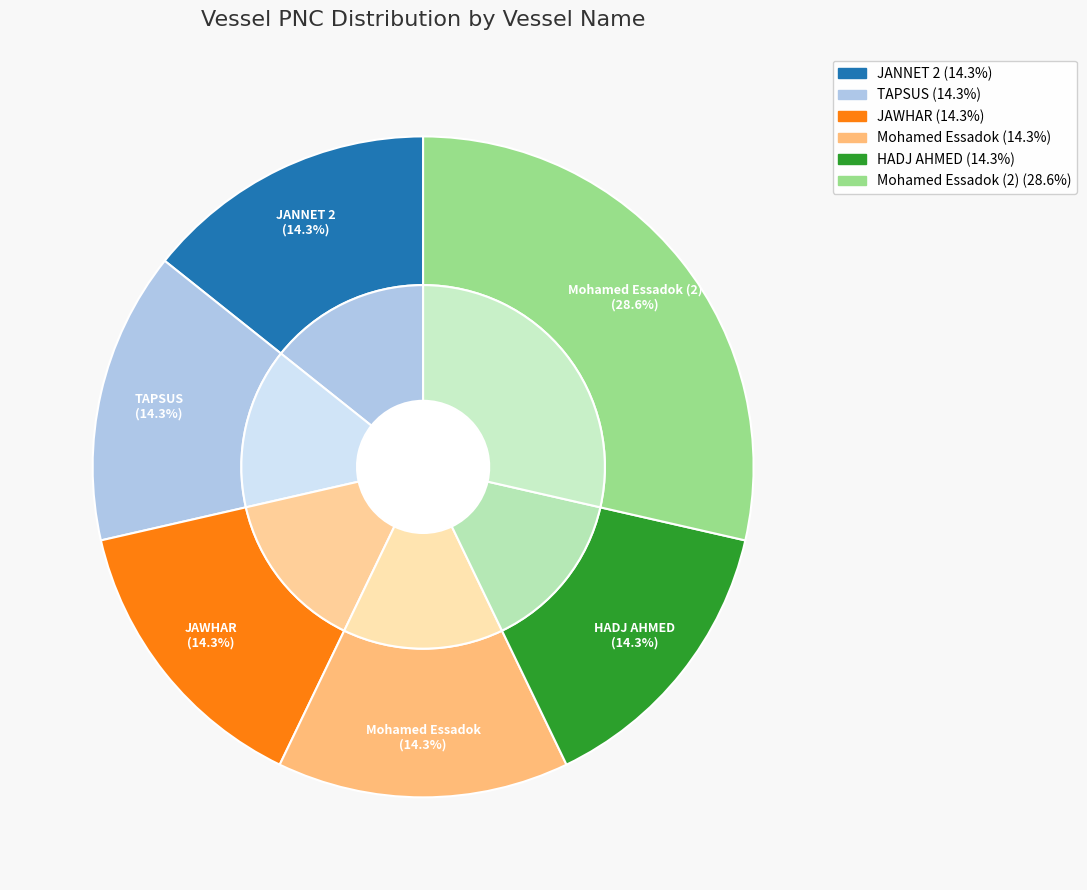

Rank the categories by value from highest to lowest.

Mohamed Essadok (2), JANNET 2, TAPSUS, JAWHAR, Mohamed Essadok, HADJ AHMED